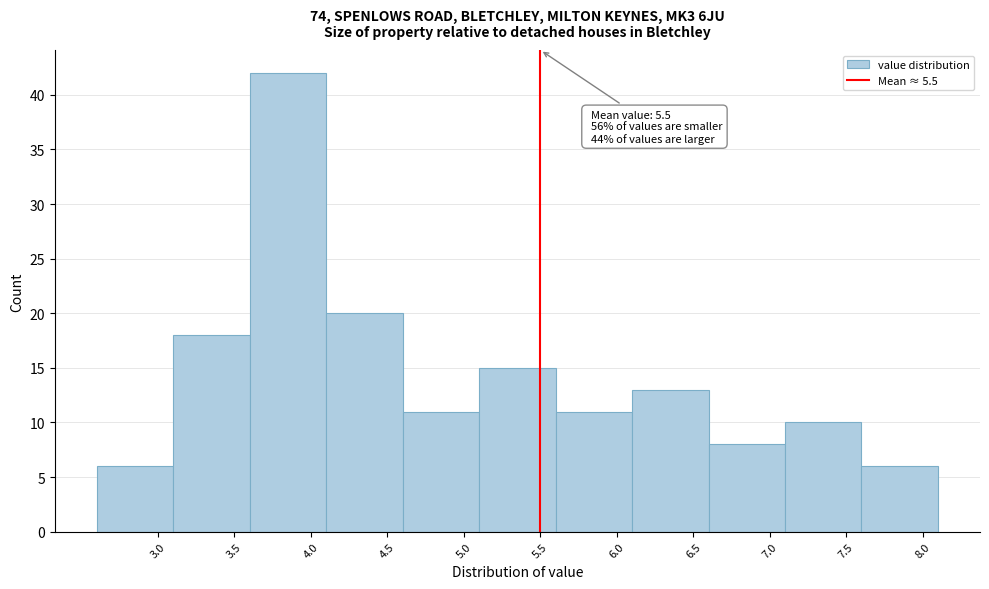

Which range on the x-axis has the tallest bar?

3.6 to 4.1